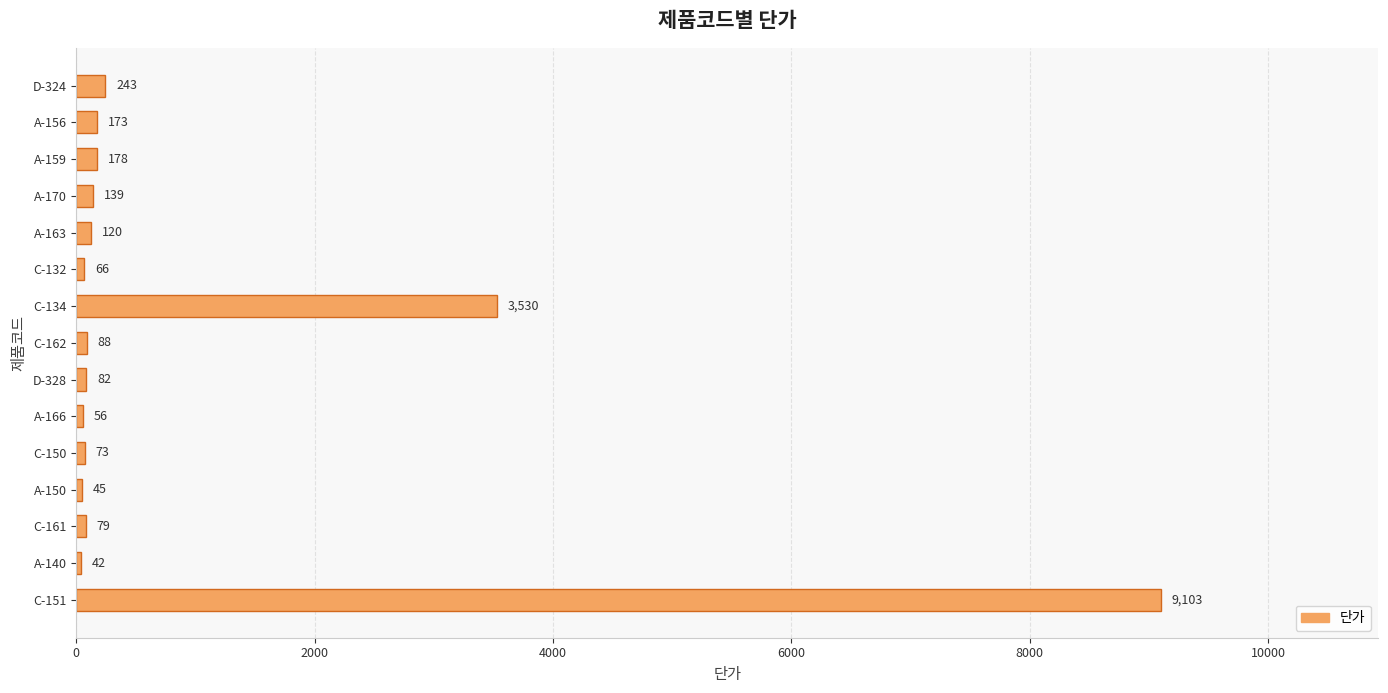

What is the sum of the values at C-134 and A-170?

3669